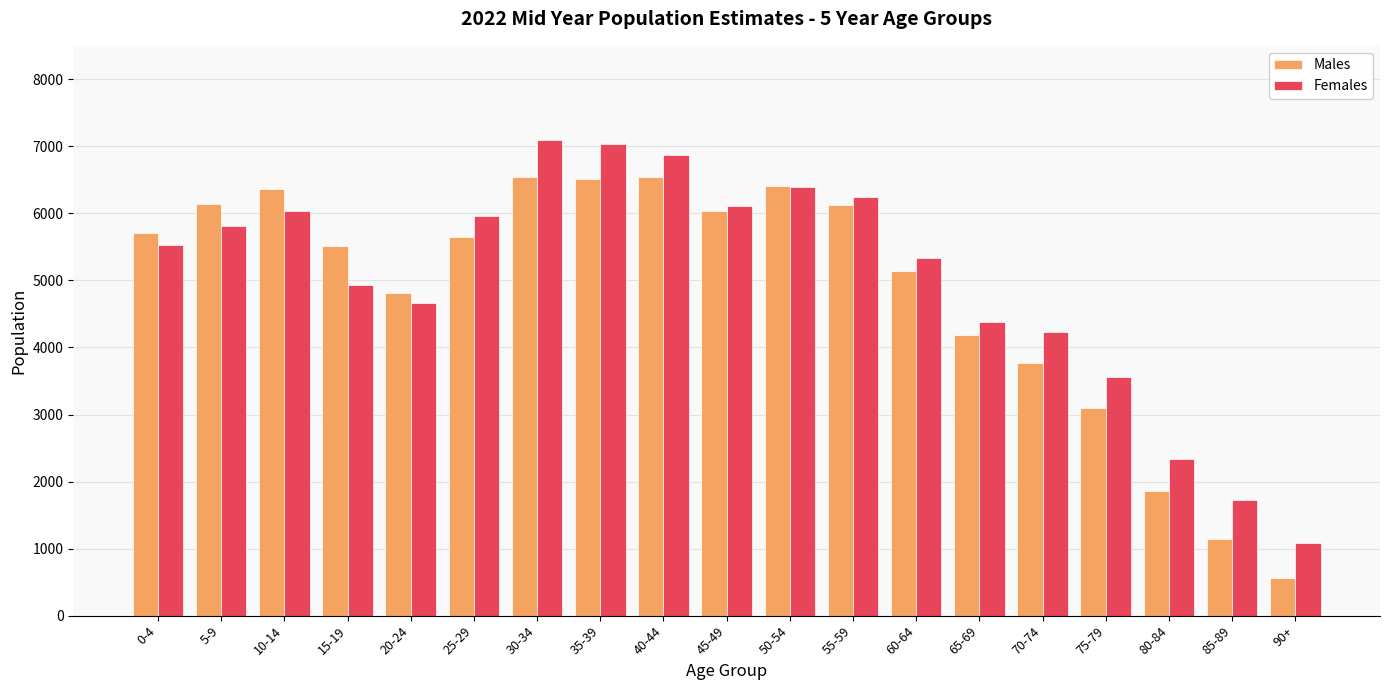

True or false: Females has a value of 7040 at 35-39.

True